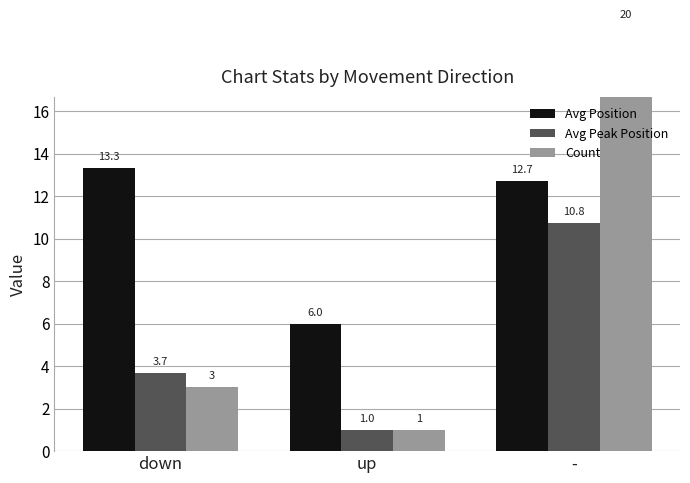

What is the difference between the maximum and second lowest values in the Count series?

17.0